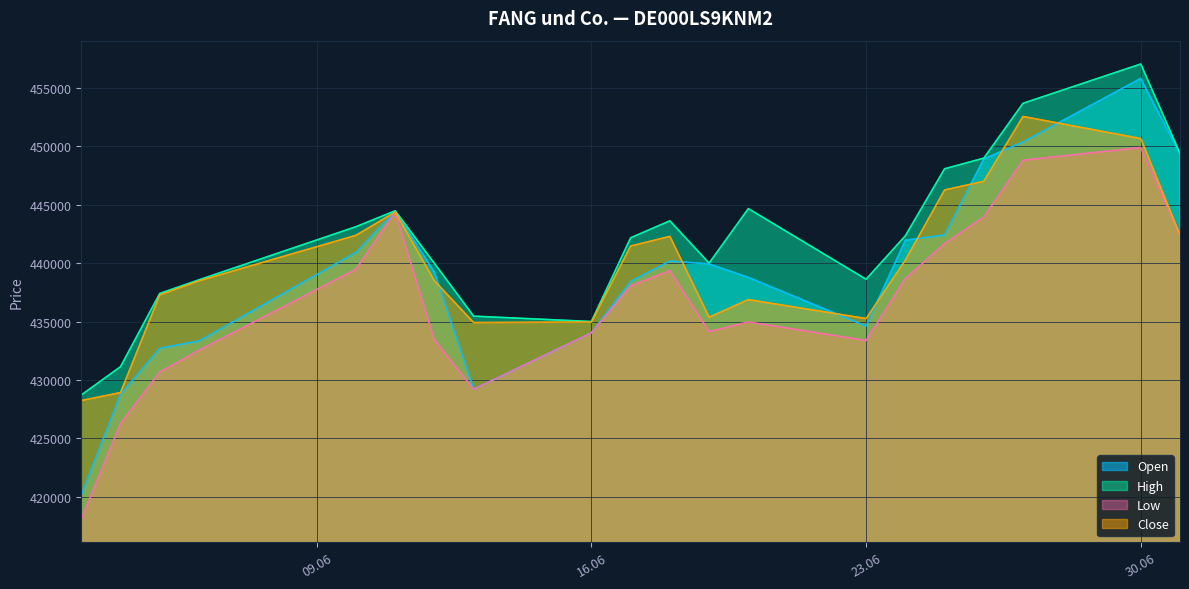

True or false: Close has more than 1 interior local peaks.

True